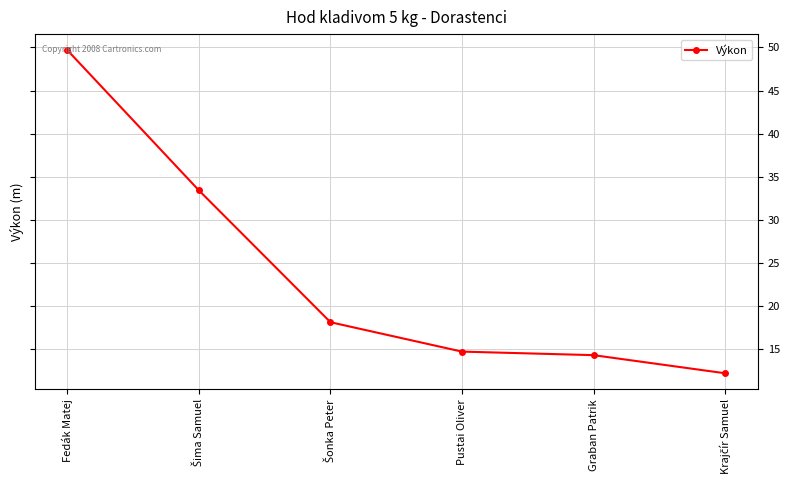

What is the label of the 5th point from the left?

Graban Patrik